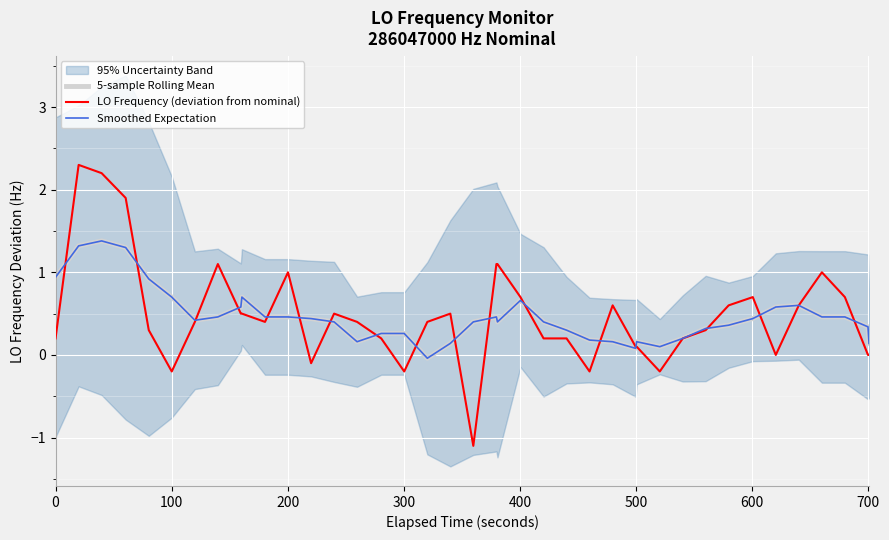

Count the number of categories in the chart.

40